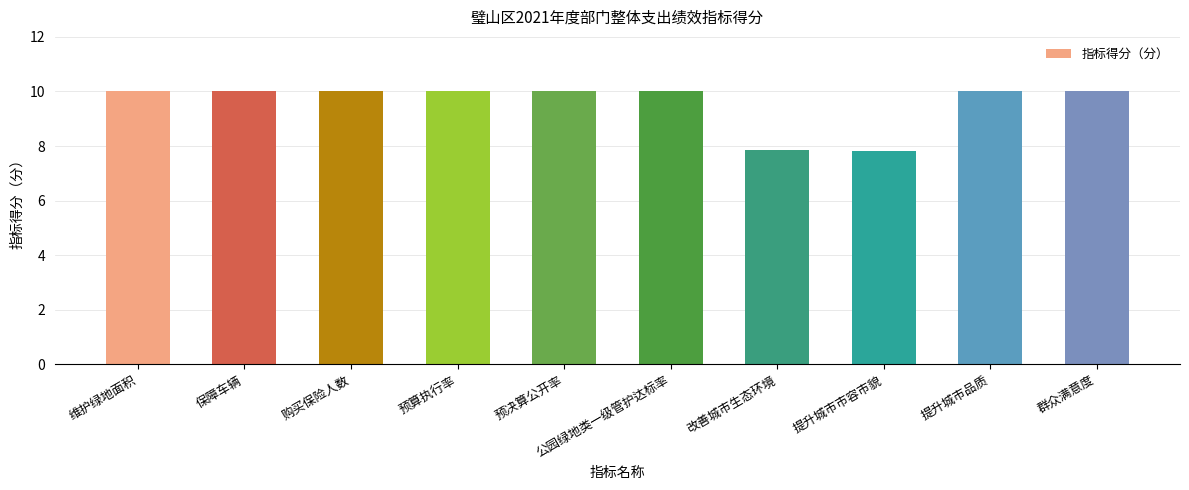

What is the maximum value shown in the chart?

10.0